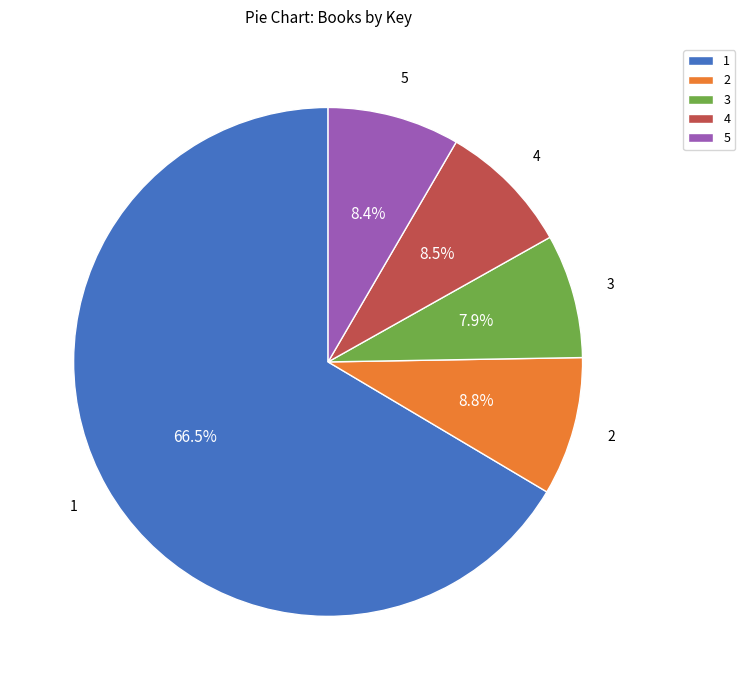

Count the number of slices in the pie.

5